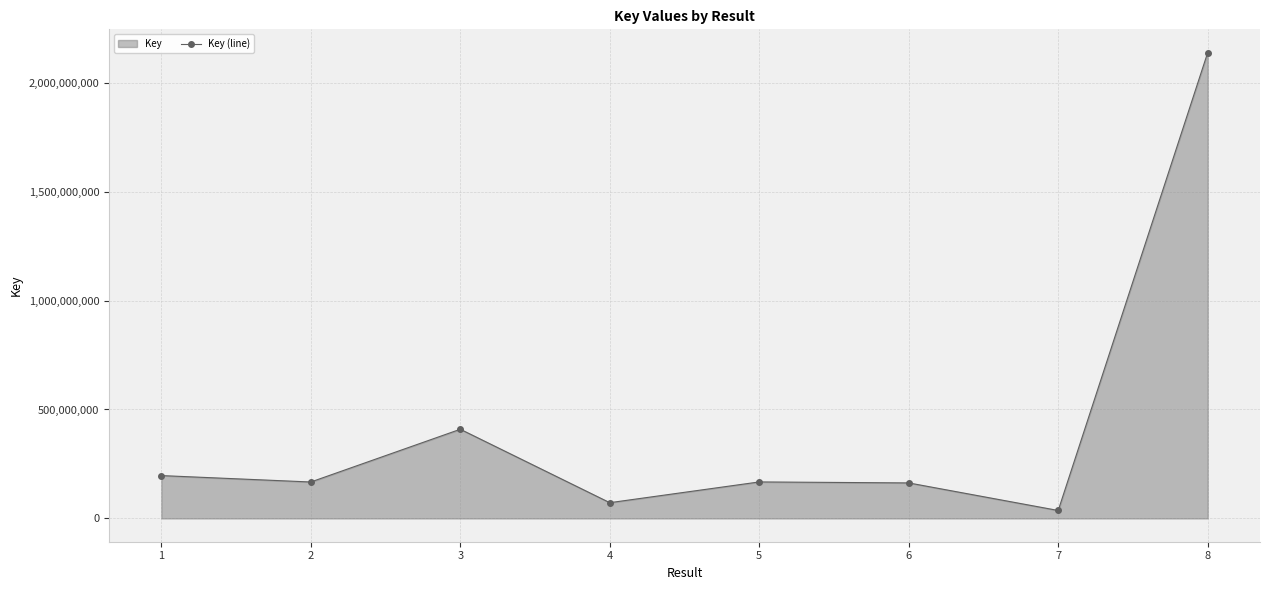

Which category has the lowest value across all series?

7